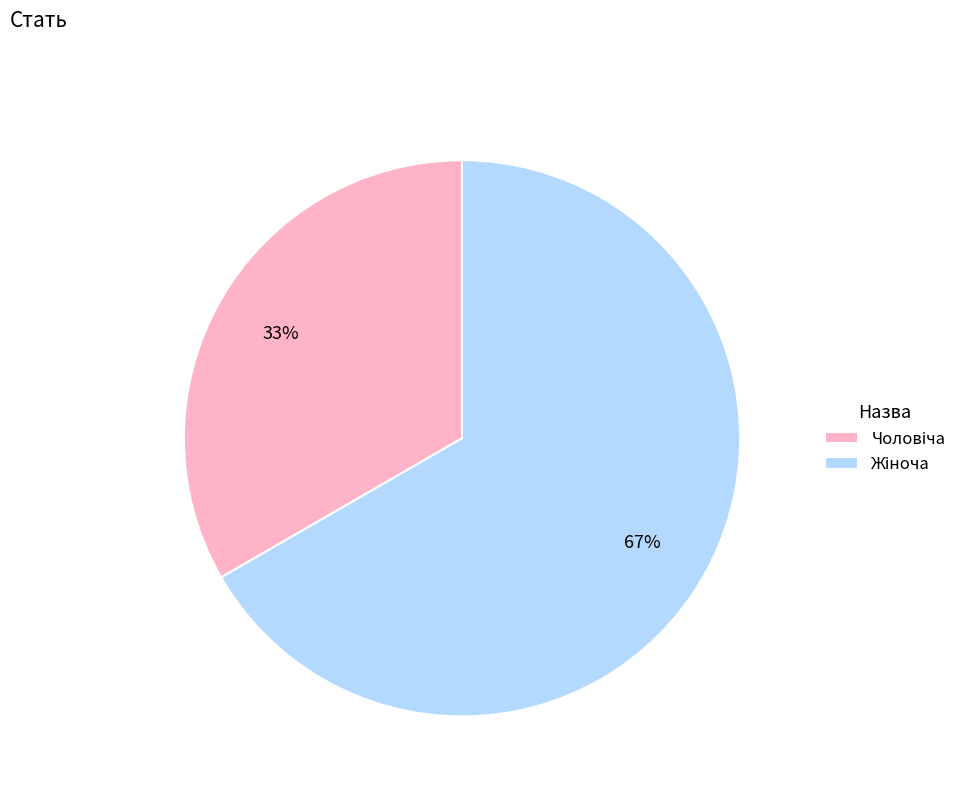

Is there any slice that represents more than half of the pie?

Yes